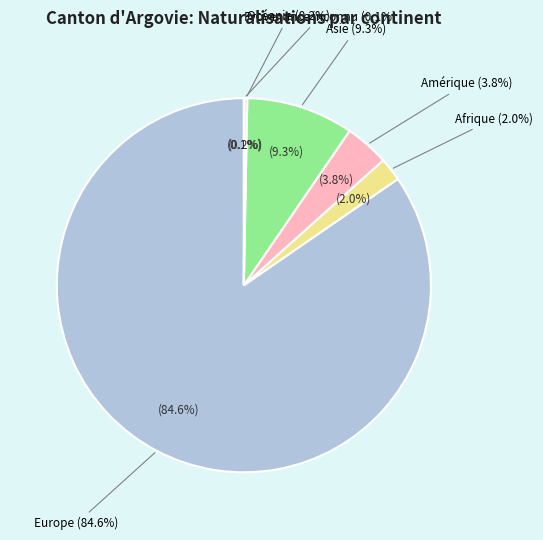

What portion of the pie excludes Amérique?

96.2%